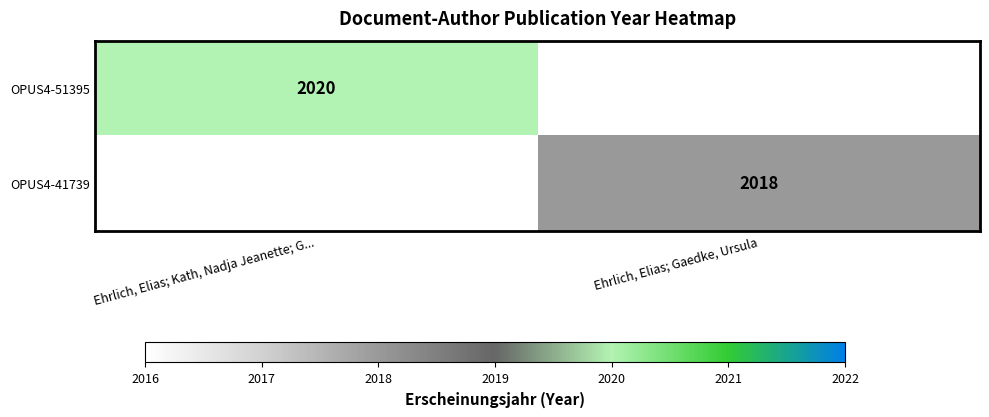

How many series are shown in this chart?

2